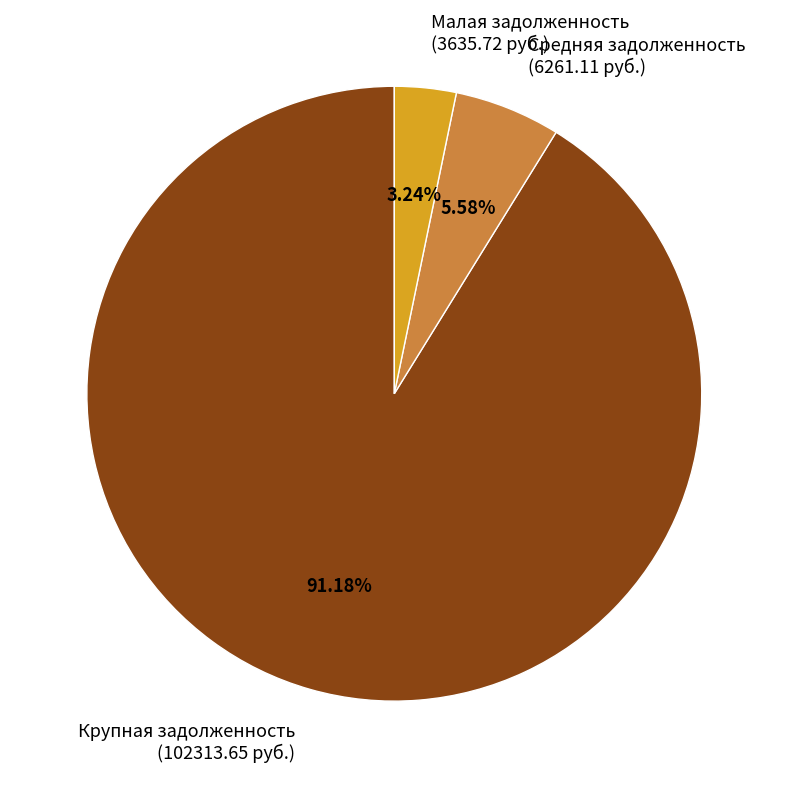

Is there any slice that represents more than half of the pie?

Yes